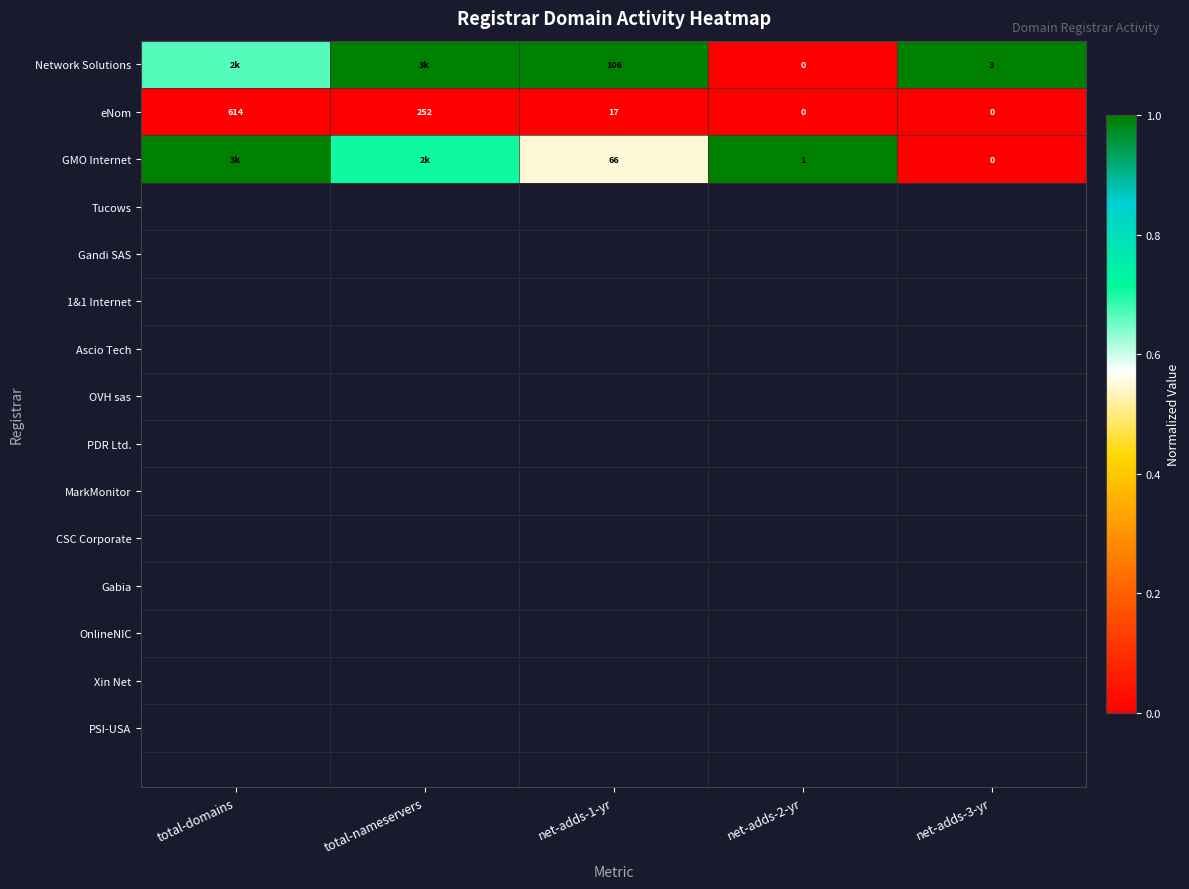

At how many categories does at least one series exceed 0?

5